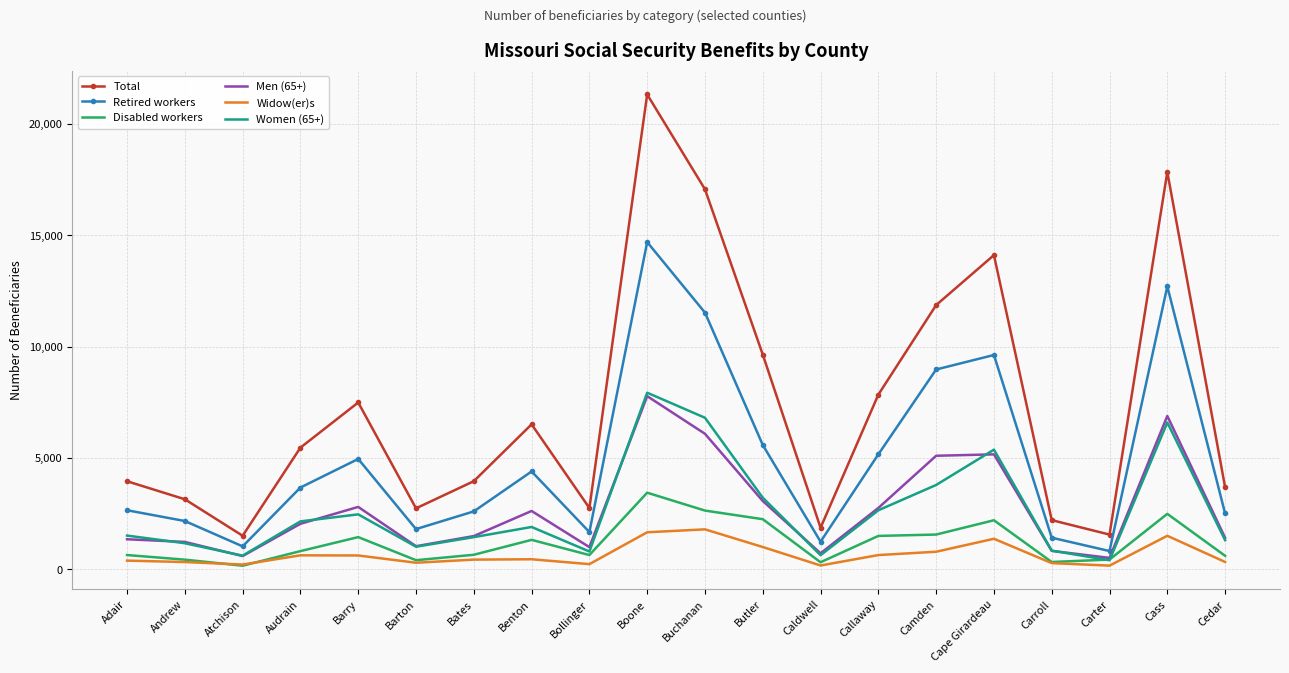

What is the total value across all series at Carter?

3925